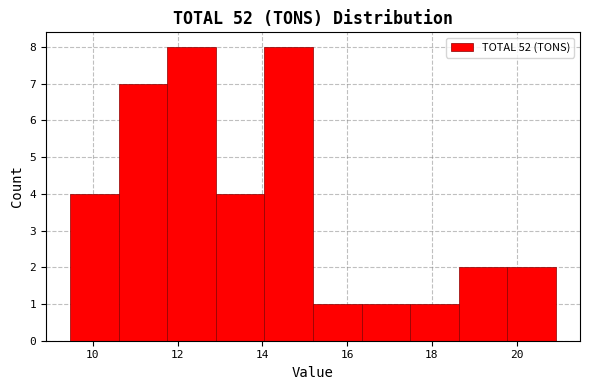

What is the height of the bar covering 13.0 to 14.0 on the x-axis? Neither the bar edges nor the heights are printed on the chart, so give them approximately, as read against the axes.

4